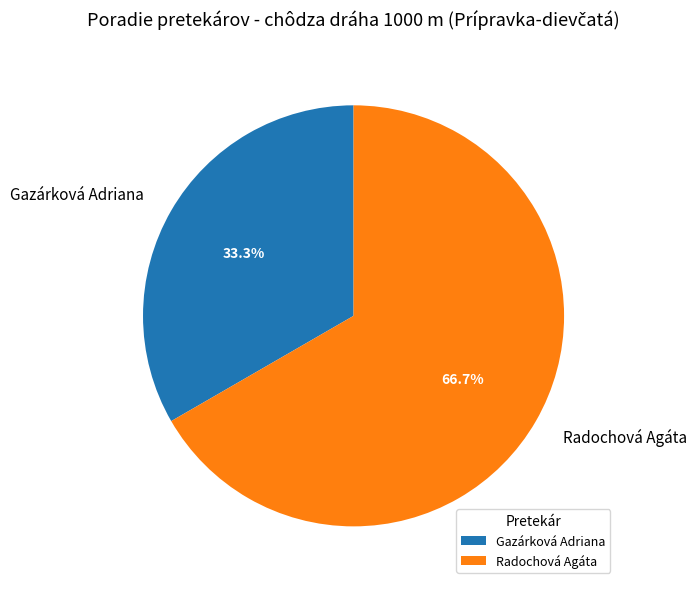

Count the number of slices in the pie.

2